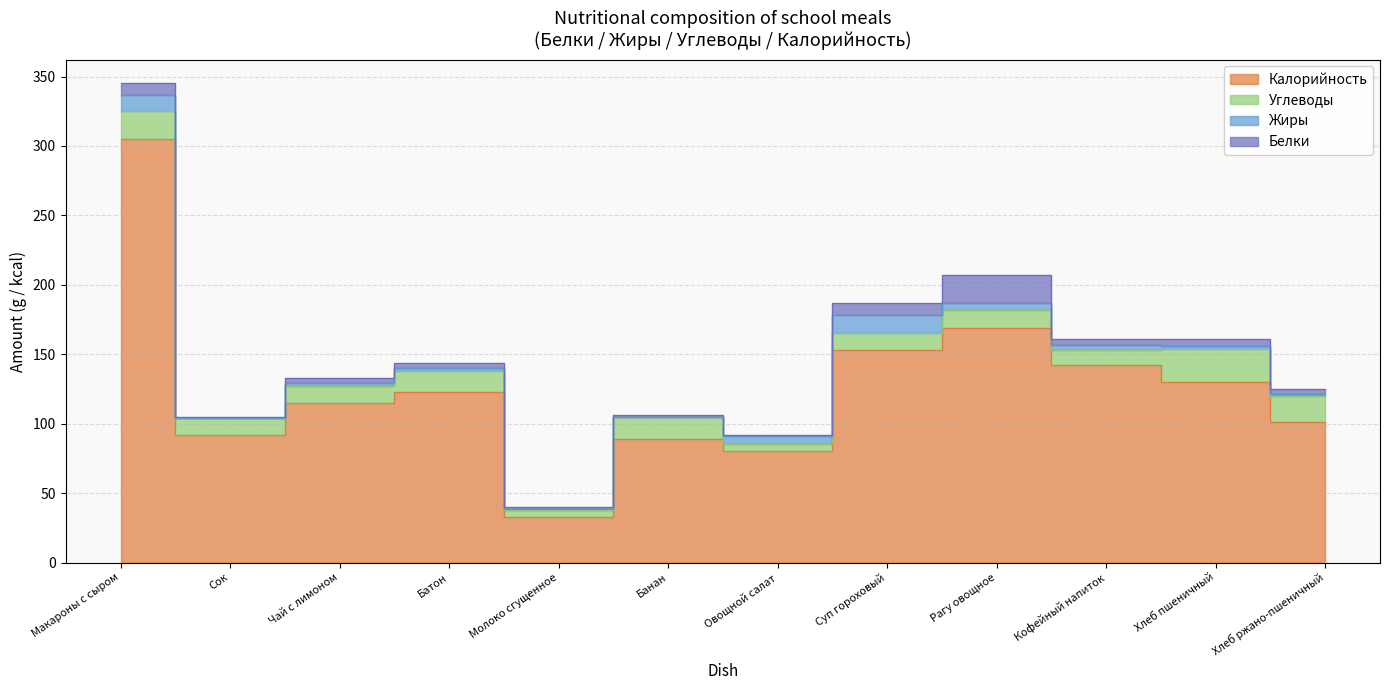

Reading right to left, what are all the values shown in this chart?

Белки: 4.0	5.0	4.0	20.0	9.0	1.0	1.0	1.0	4.0	4.0	1.0	8.0
Жиры: 1.0	2.0	4.0	5.0	13.0	6.0	0.0	0.8	2.0	2.0	0.0	12.0
Углеводы: 19.0	24.0	11.0	13.0	12.0	5.0	16.0	5.0	15.0	12.0	12.0	20.0
Калорийность: 101.0	130.0	142.0	169.0	153.2	80.0	89.0	33.0	123.0	115.0	92.0	305.0